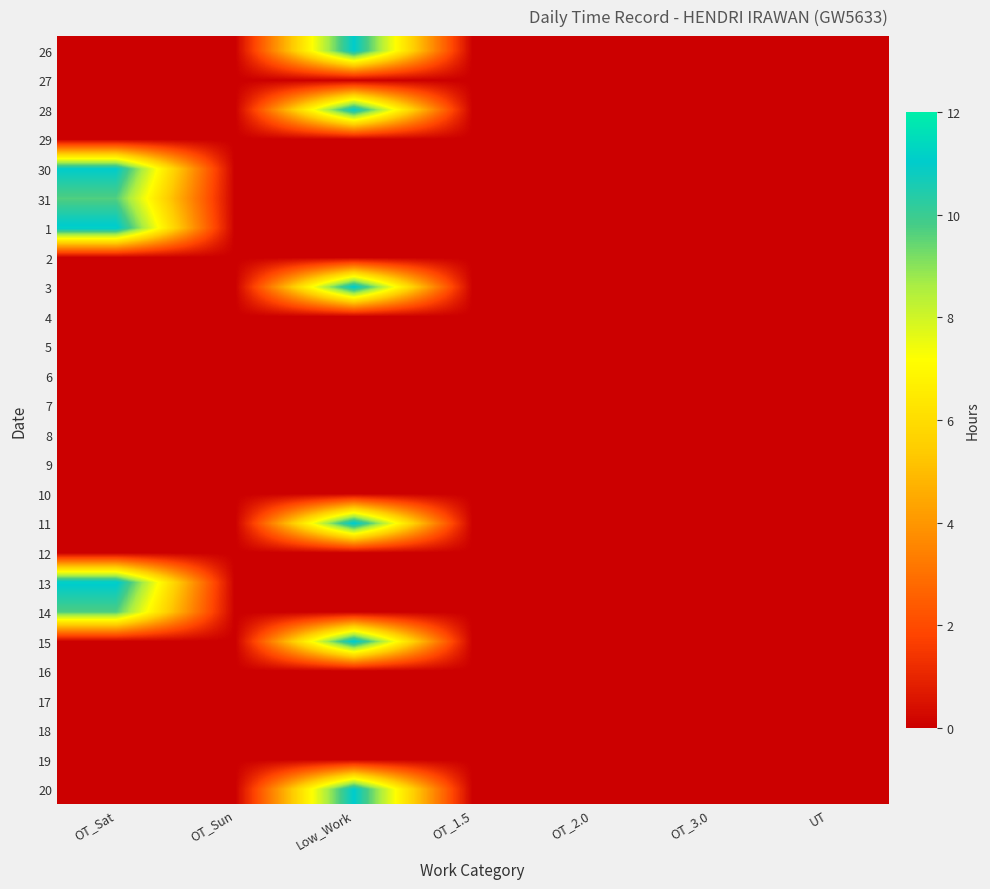

At OT_3.0, list the series in order from largest to smallest.

26, 27, 28, 29, 30, 31, 1, 2, 3, 4, 5, 6, 7, 8, 9, 10, 11, 12, 13, 14, 15, 16, 17, 18, 19, 20